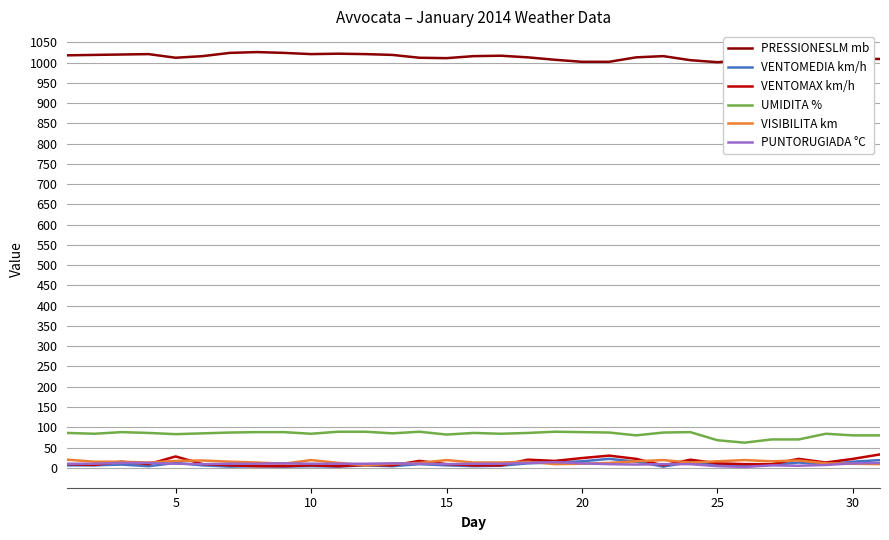

How many data points does each series have?

31